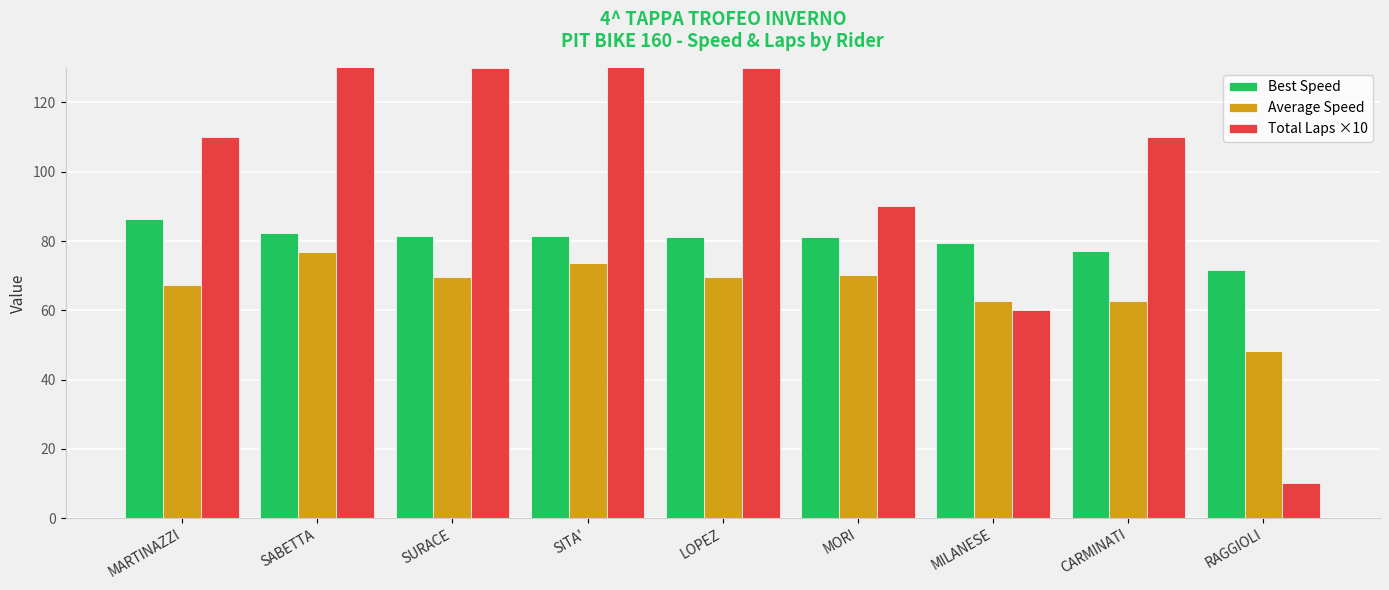

Between LOPEZ and SABETTA, which is larger?

SABETTA